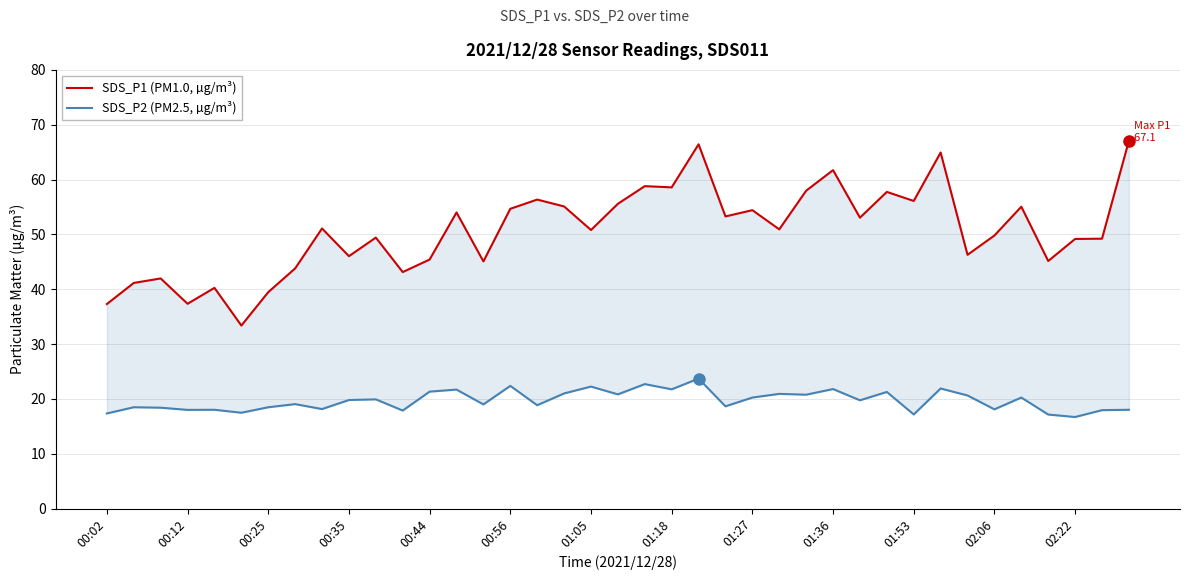

The value of SDS_P1 (PM1.0, µg/m³) at 20 is 58.8. True or false?

True